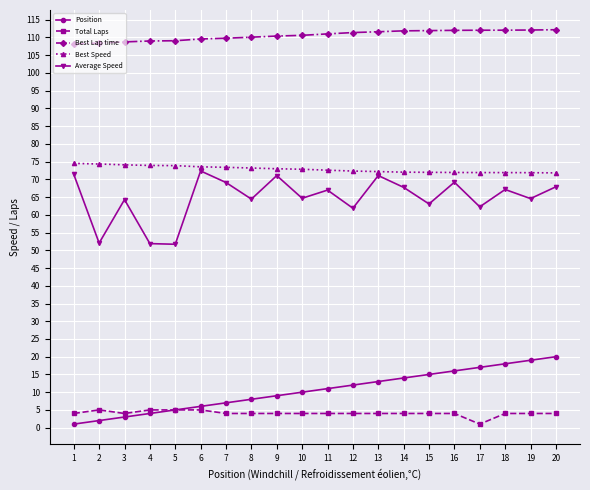

Is it true that Position equals 9.3 at 18?

False